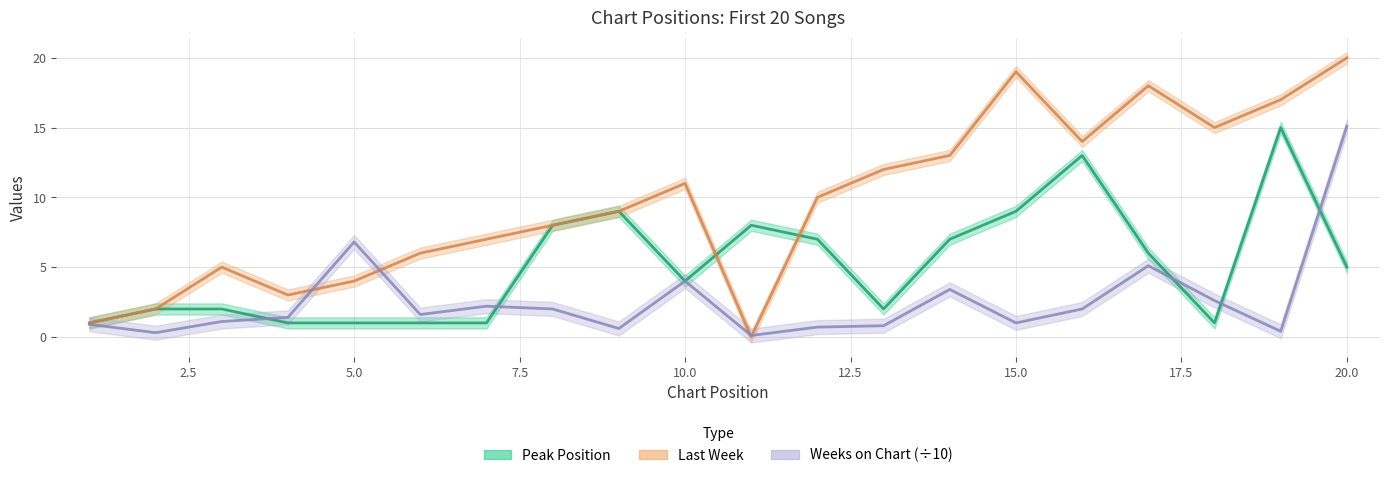

What is the highest value of the Weeks on Chart (÷10) series?

15.1